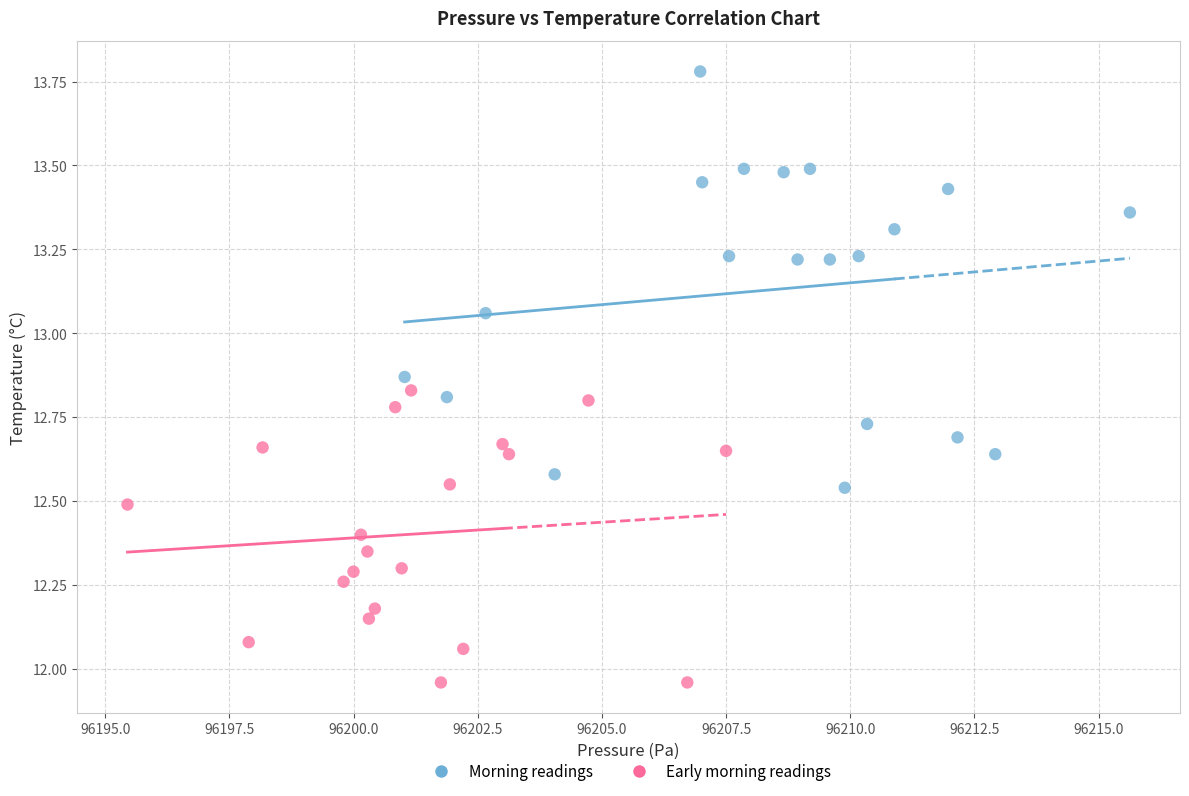

Which series contains the lowest Y value?

Early morning readings